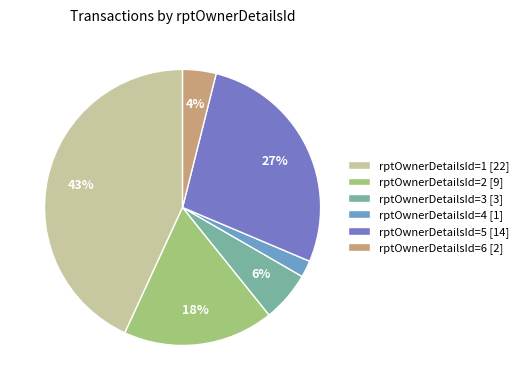

Is there a majority slice in this chart?

No